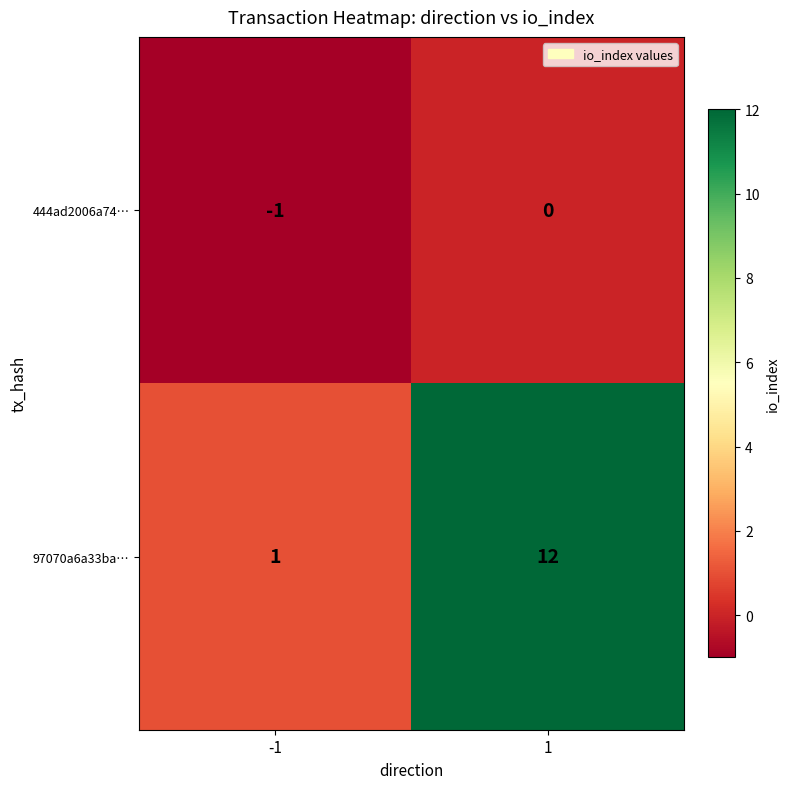

At 1, list the series in order from largest to smallest.

97070a6a33ba…, 444ad2006a74…